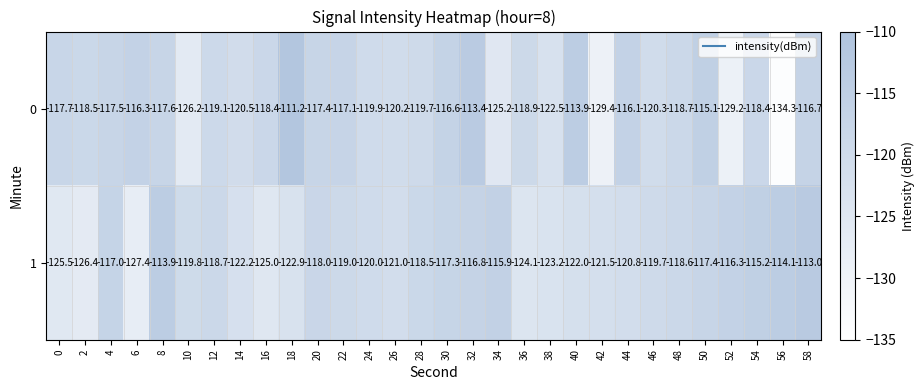

How many categories are shown in the chart?

30